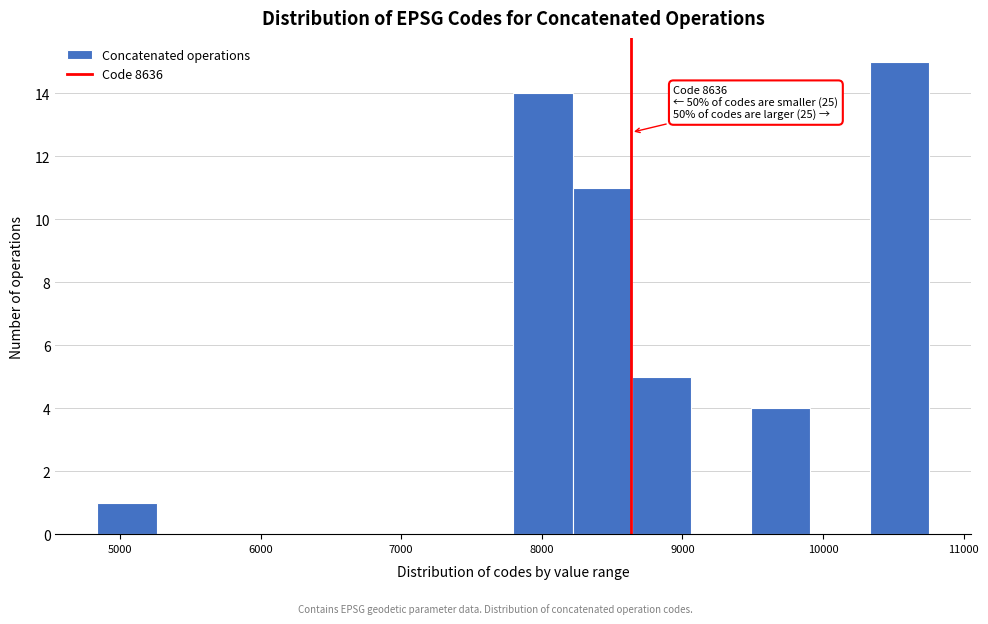

Over which range of the x-axis is the bar tallest?

10300 to 10800